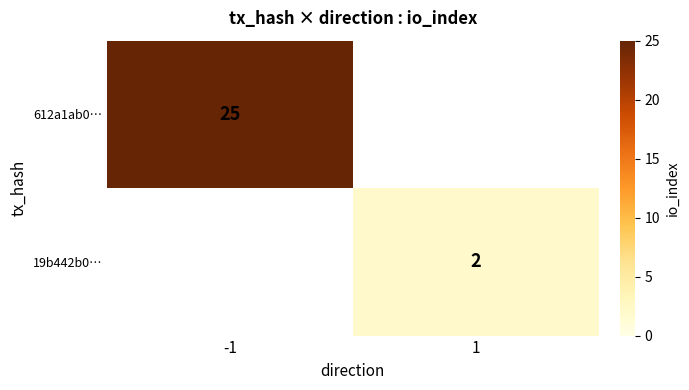

Is it true that 612a1ab0… equals 5 at -1?

False